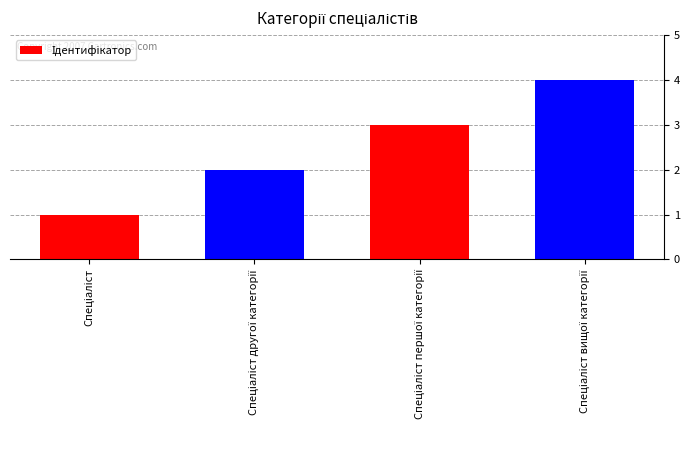

What is the greatest value displayed?

4